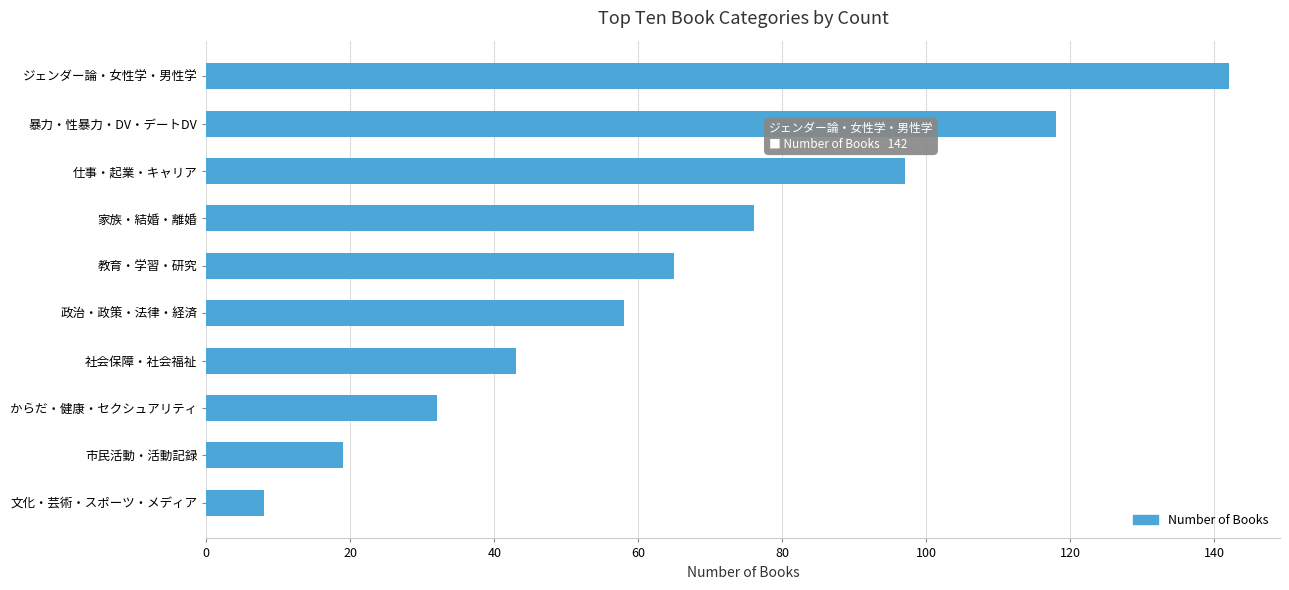

True or false: the data shows 35 at 家族・結婚・離婚.

False